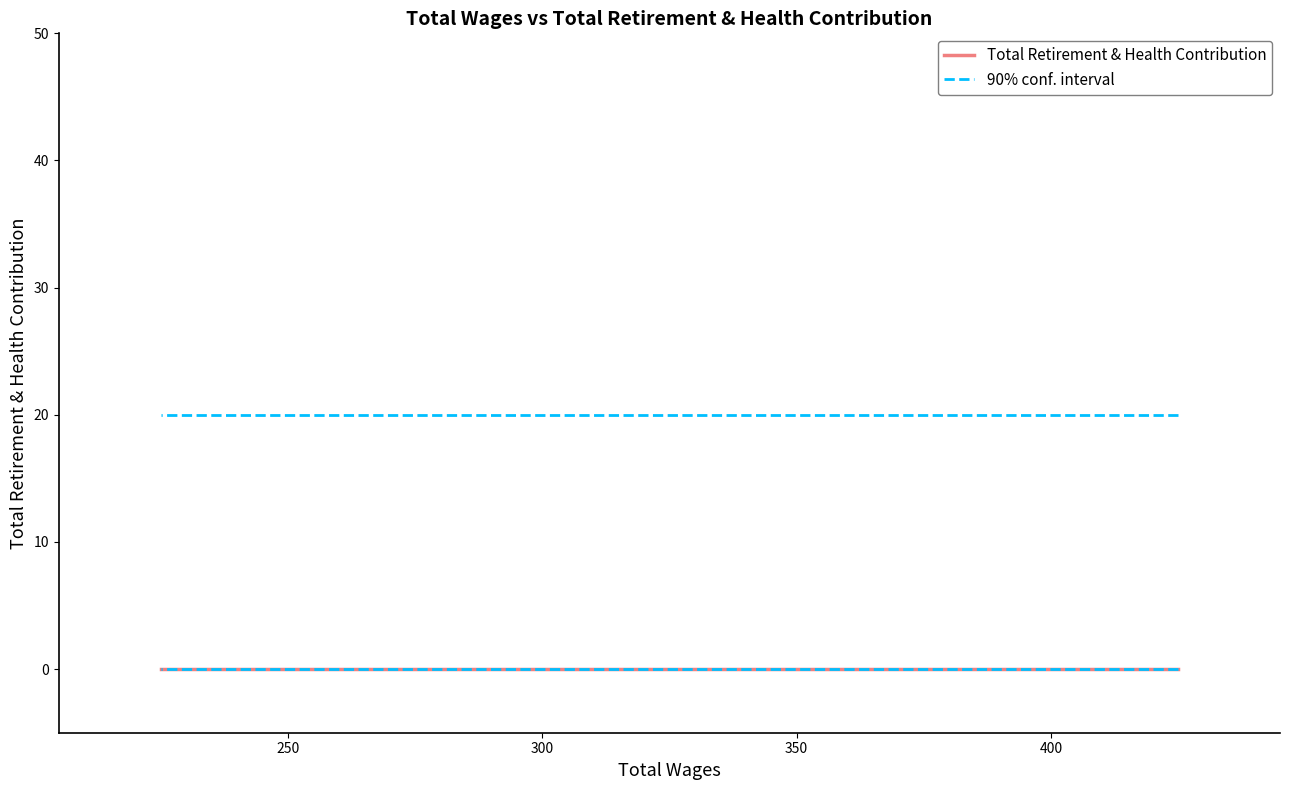

Rank the series by their maximum value, from highest to lowest.

90% conf. interval, Total Retirement & Health Contribution